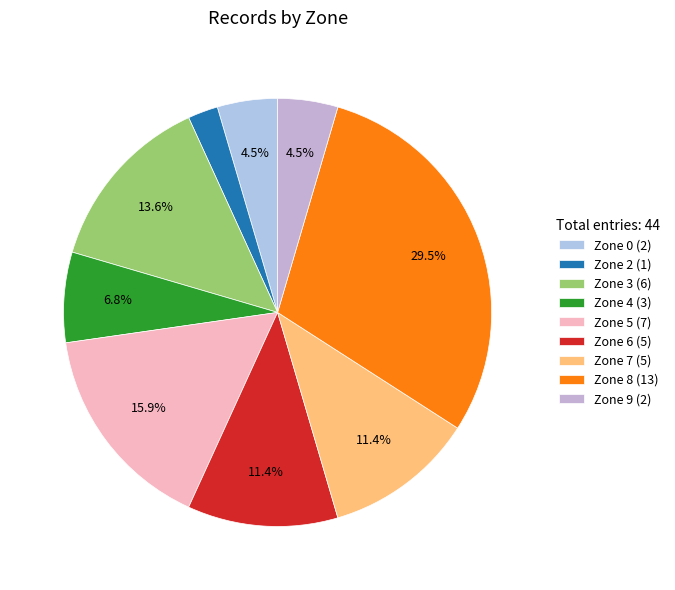

Does Zone 0 account for over 50% of the chart?

No